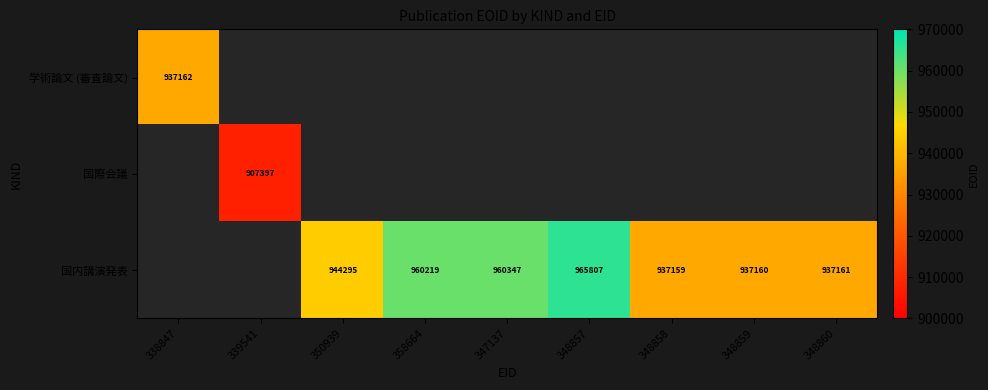

Is it true that 国内講演発表 equals 960347 at 347137?

True